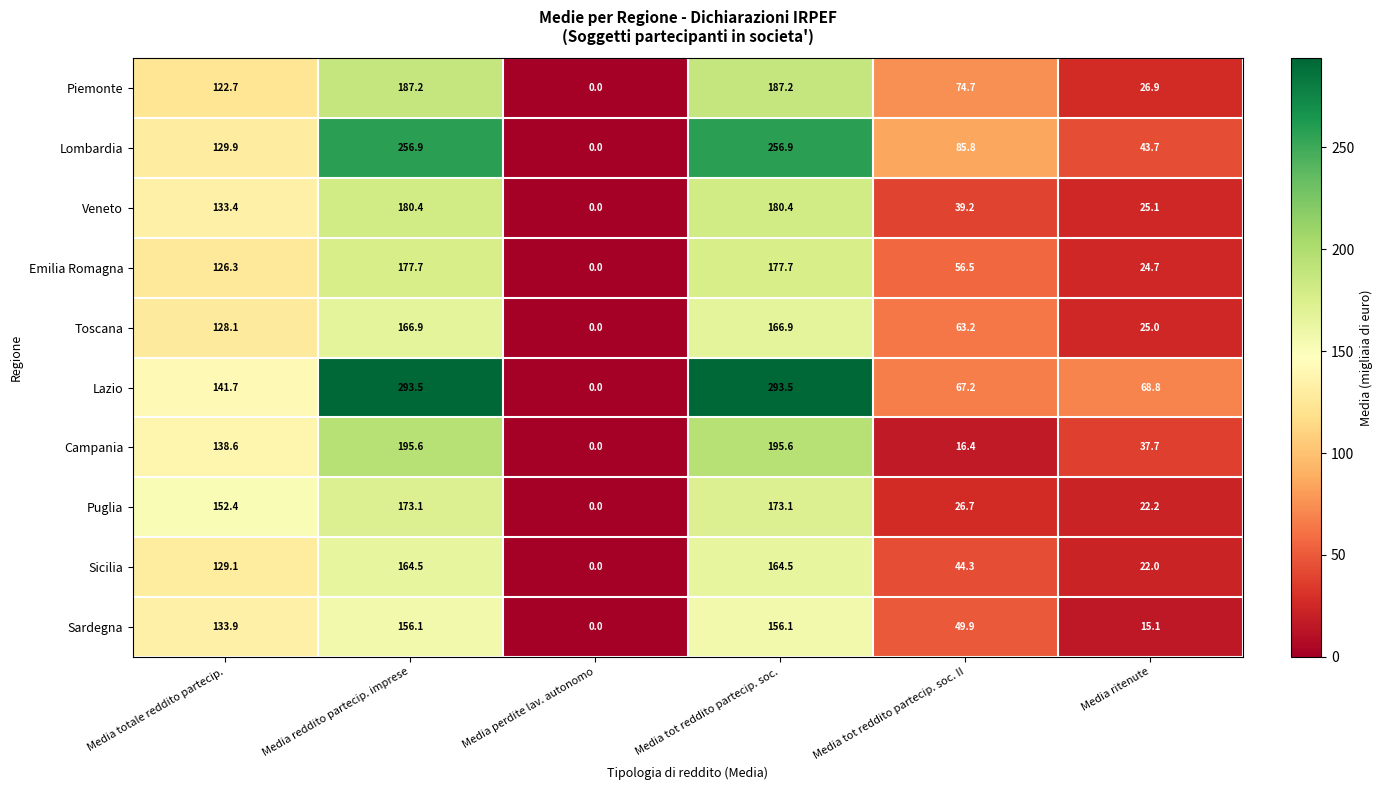

Which series has the largest total across all categories?

Lazio